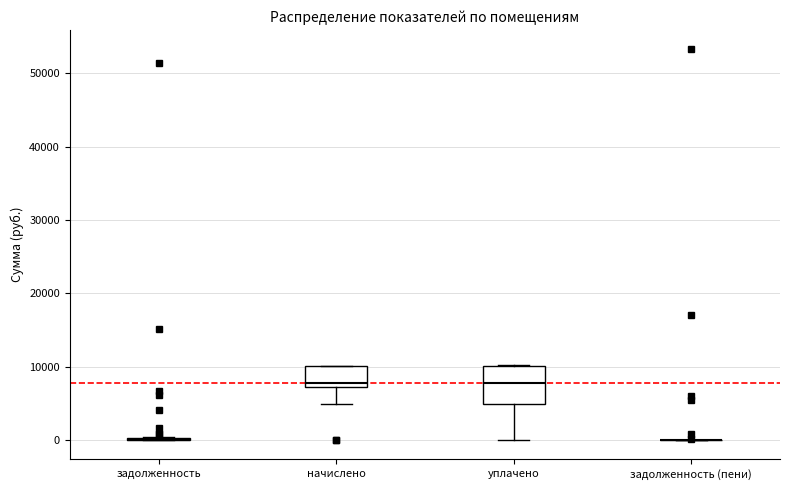

Which box is the tallest, from its lower edge to its upper edge?

уплачено